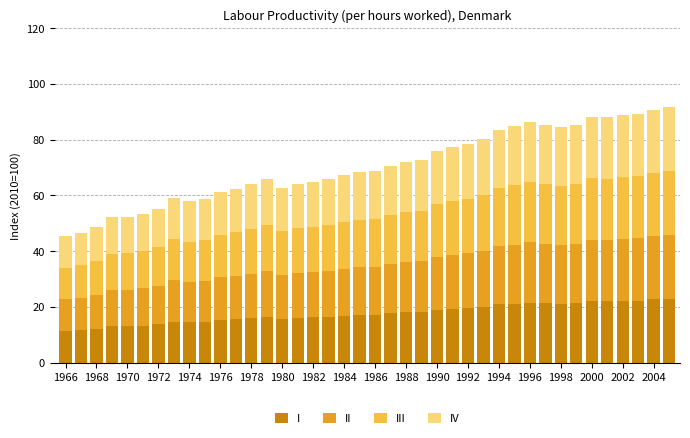

What is the maximum value for I?

22.9